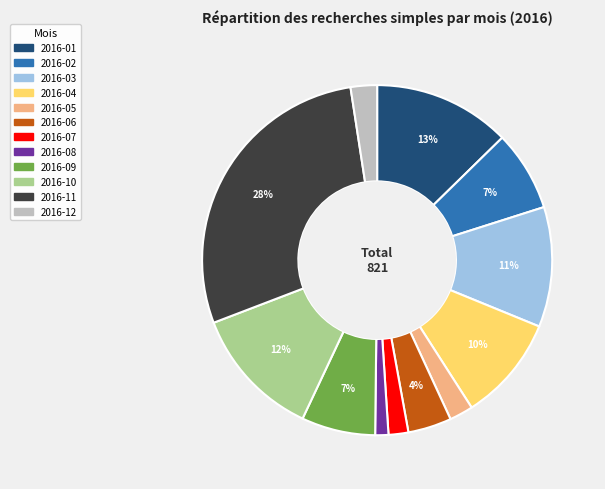

Is there a majority slice in this chart?

No